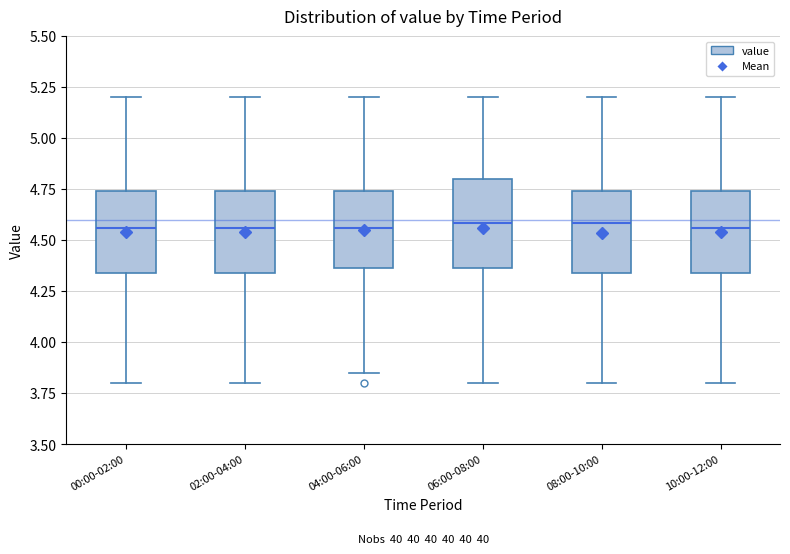

Reading left to right, transcribe this box plot: for each box, give where its median line is, the range the box spans, and where its two whiskers end, as read against the y-axis. The values are not printed on the chart, so give them approximately, as read against the axis.

00:00-02:00: median 4.55, box 4.35 to 4.75, whiskers 3.80 to 5.20
02:00-04:00: median 4.55, box 4.35 to 4.75, whiskers 3.80 to 5.20
04:00-06:00: median 4.55, box 4.35 to 4.75, whiskers 3.85 to 5.20
06:00-08:00: median 4.60, box 4.35 to 4.80, whiskers 3.80 to 5.20
08:00-10:00: median 4.60, box 4.35 to 4.75, whiskers 3.80 to 5.20
10:00-12:00: median 4.55, box 4.35 to 4.75, whiskers 3.80 to 5.20